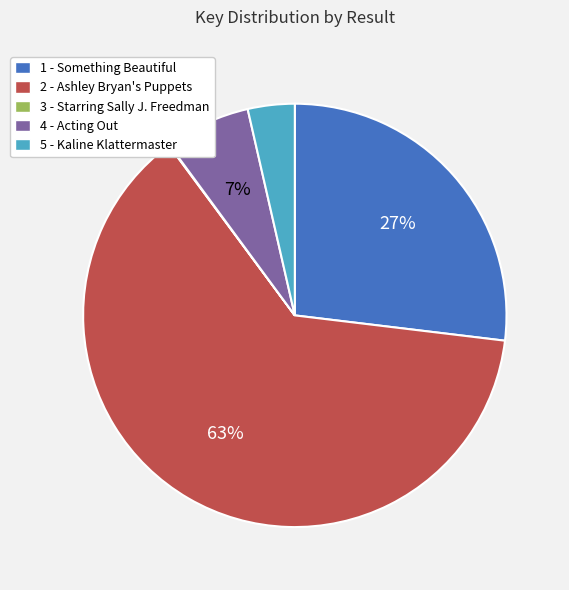

Does 2 - Ashley Bryan's Puppets account for over 50% of the chart?

Yes